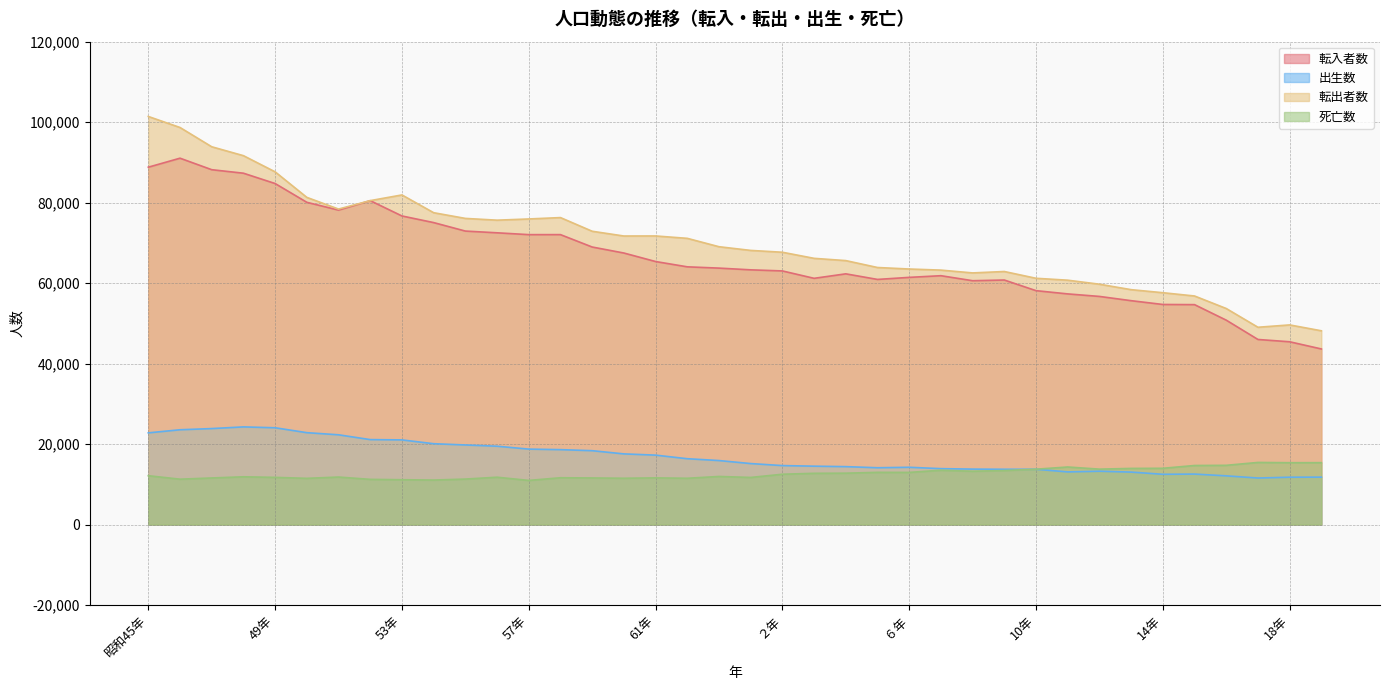

At which category is the sum across all series the highest?

昭和45年